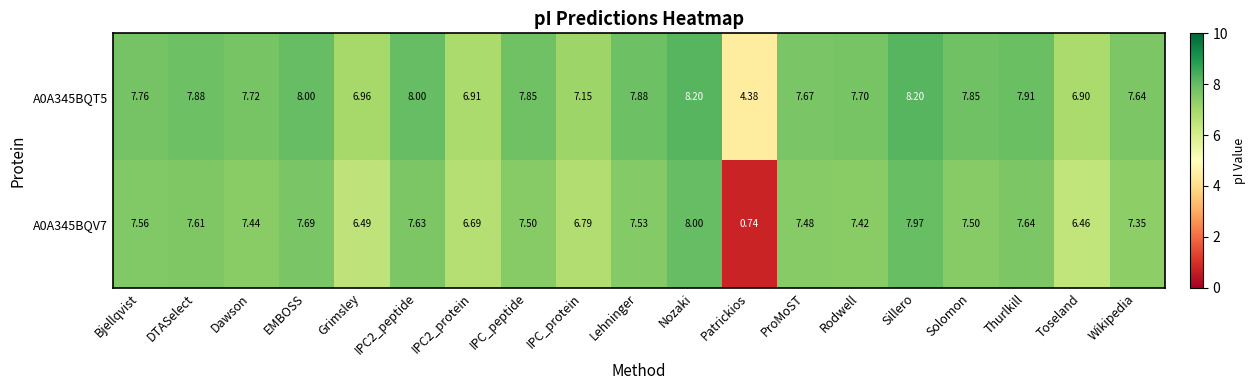

Which series changed the most between IPC_peptide and Nozaki?

A0A345BQV7